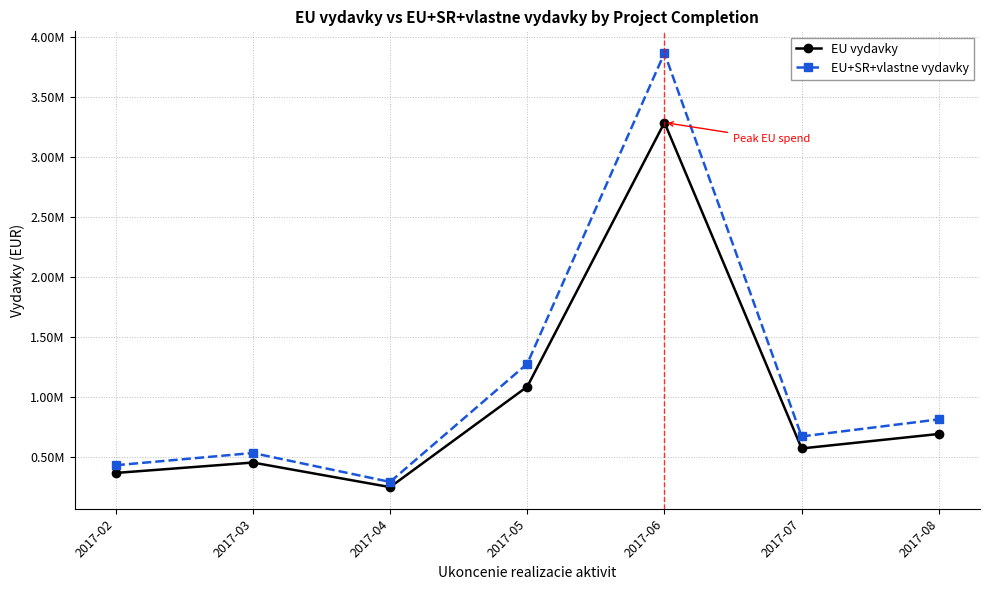

True or false: EU+SR+vlastne vydavky and EU vydavky intersect in this chart.

False